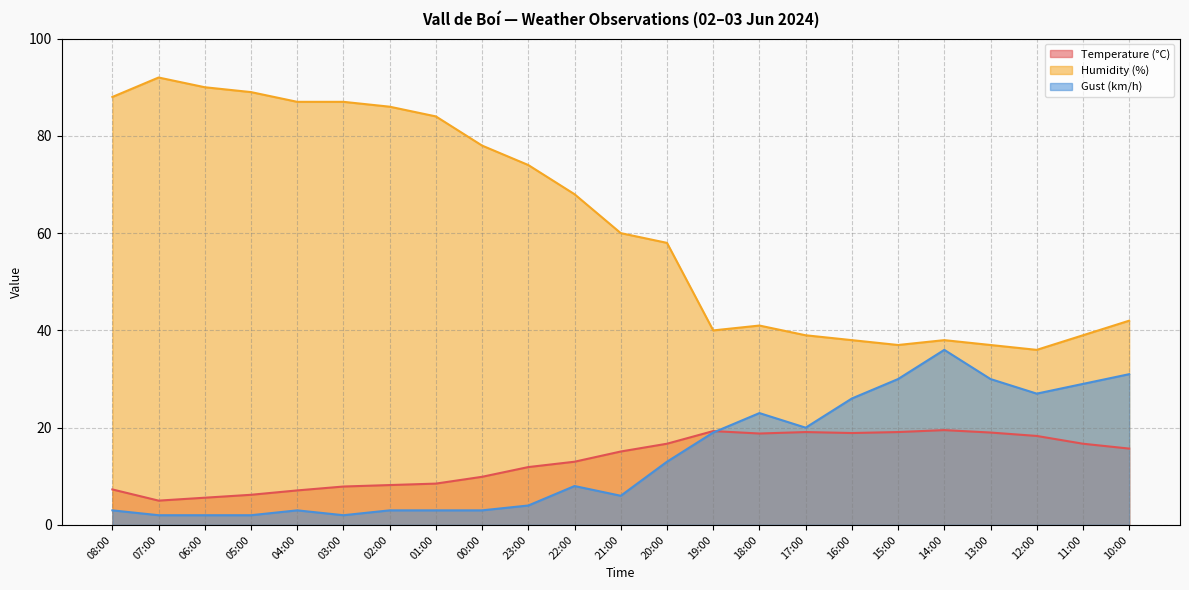

List the labels in order of Gust (km/h) value, smallest first.

07:00, 06:00, 05:00, 03:00, 08:00, 04:00, 02:00, 01:00, 00:00, 23:00, 21:00, 22:00, 20:00, 19:00, 17:00, 18:00, 16:00, 12:00, 11:00, 15:00, 13:00, 10:00, 14:00